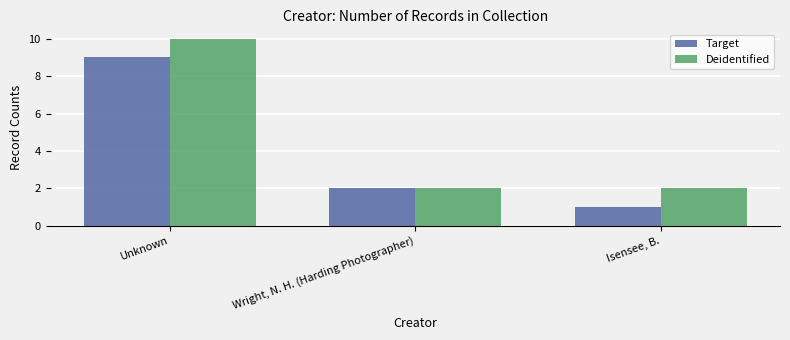

What is the sum of the Deidentified values at Isensee, B. and Wright, N. H. (Harding Photographer)?

4